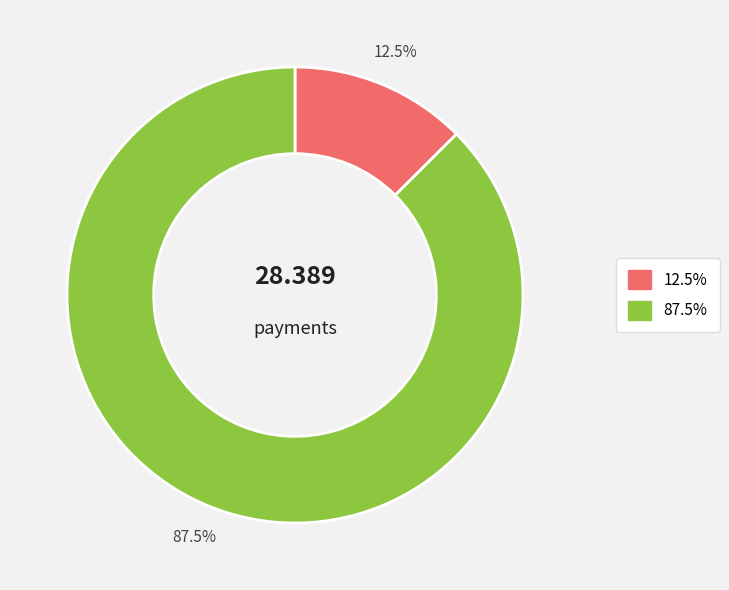

Count the number of slices in the pie.

2